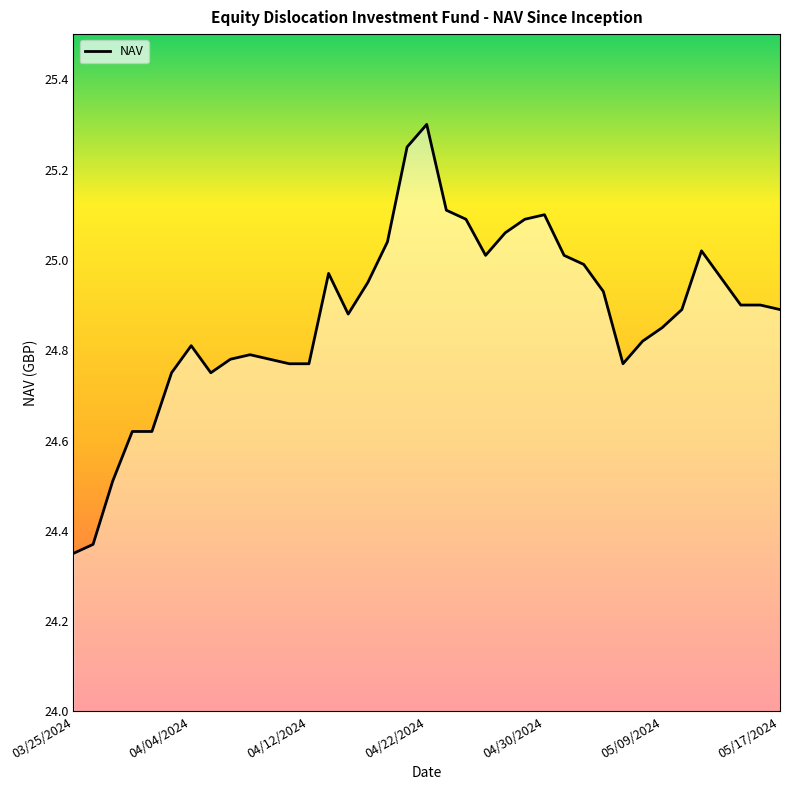

Does the chart display data point markers on the line(s)?

No